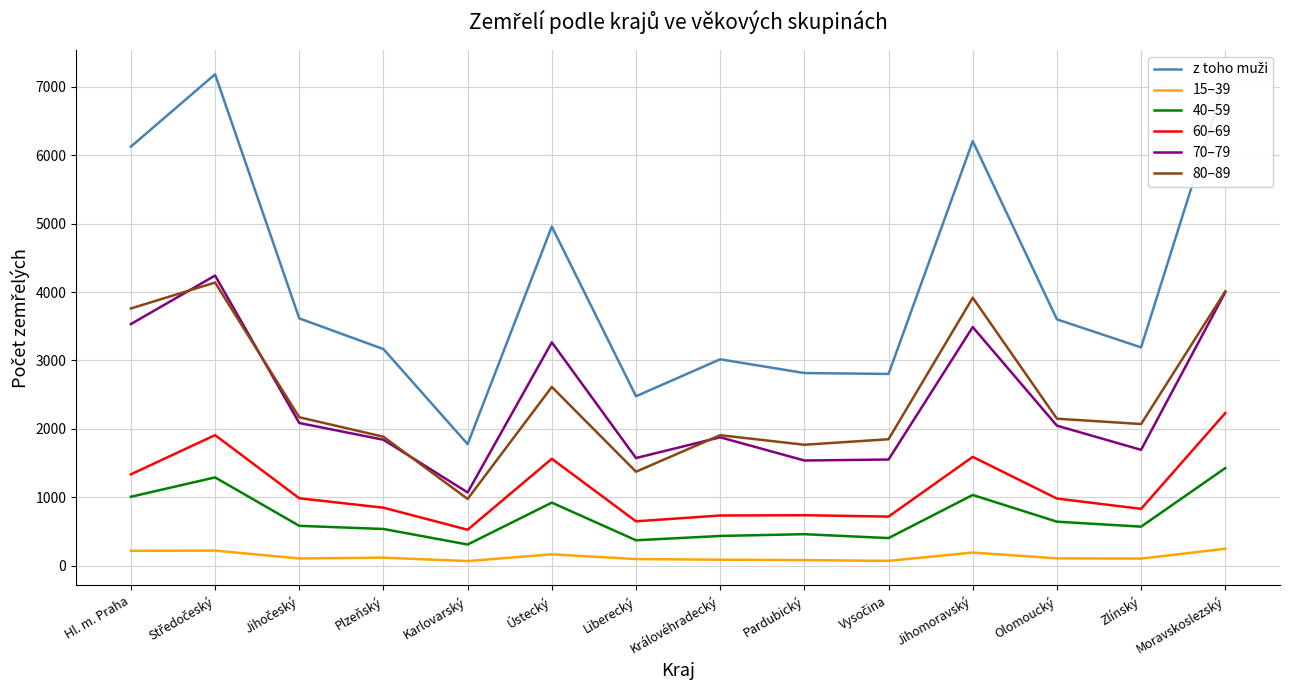

True or false: 60–69 and 80–89 cross at least once.

False